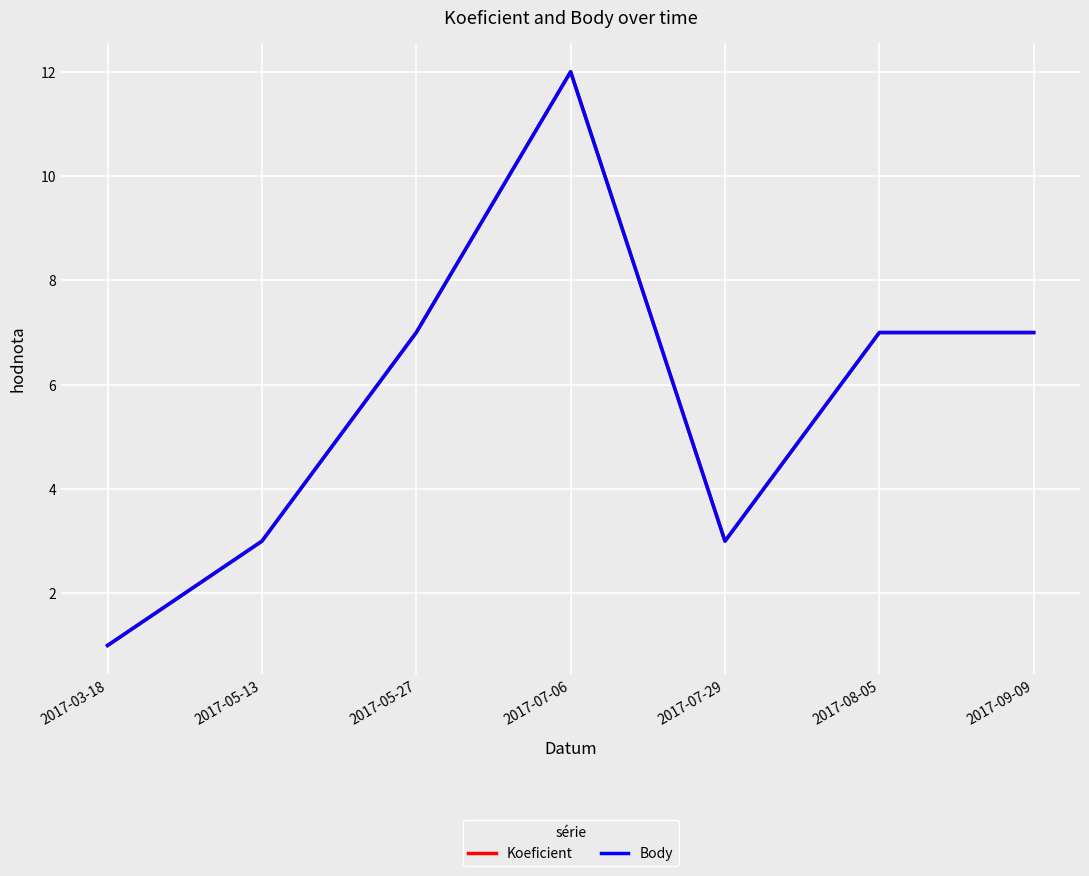

True or false: Body and Koeficient intersect in this chart.

False